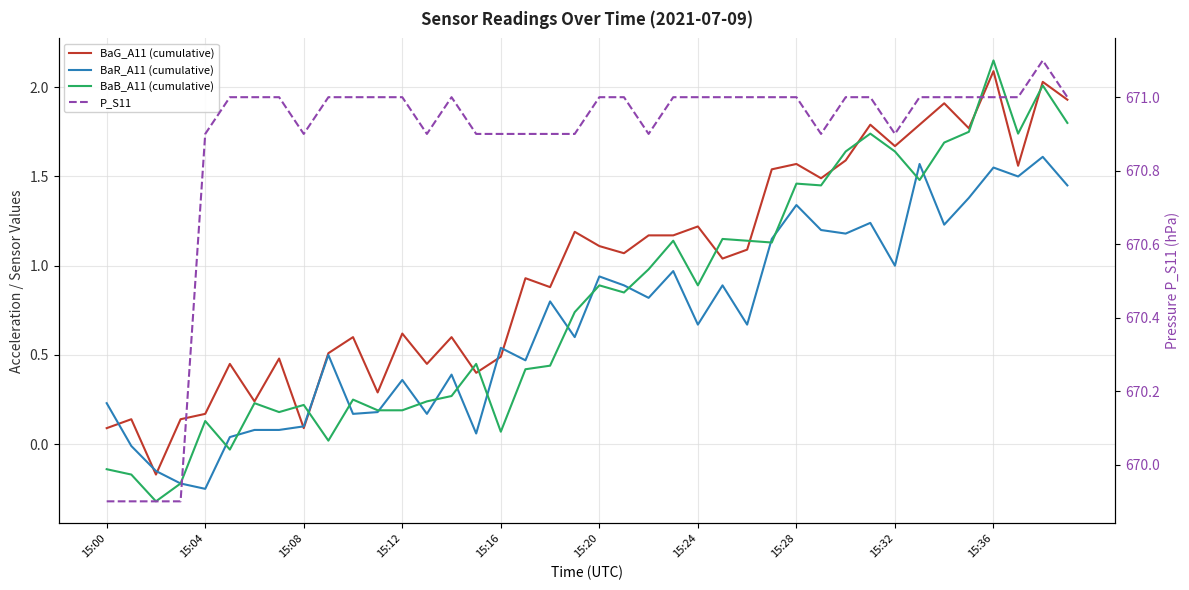

What is the difference between the second highest and minimum values in the BaB_A11 (cumulative) series?

2.3